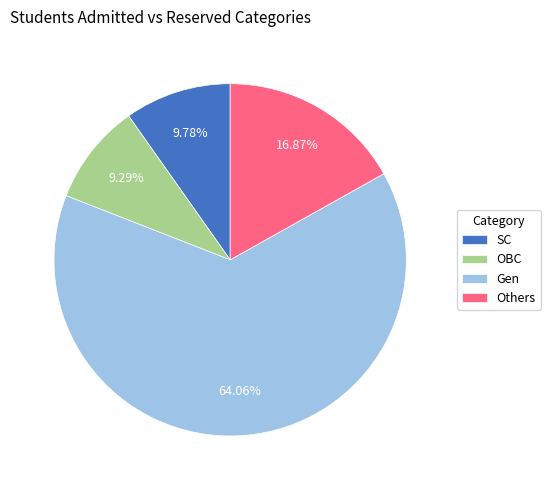

Count the number of slices in the pie.

4